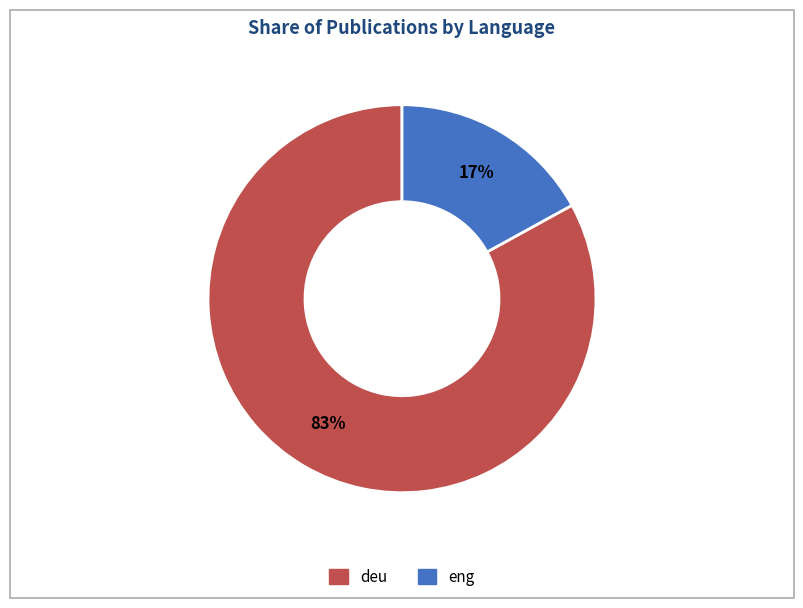

Between deu and eng, which is larger?

deu